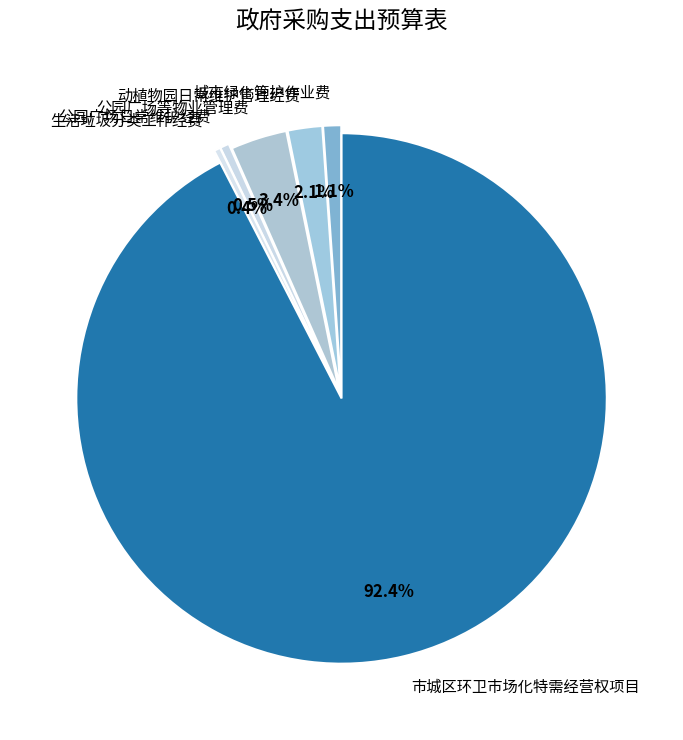

How many segments does this pie chart have?

6